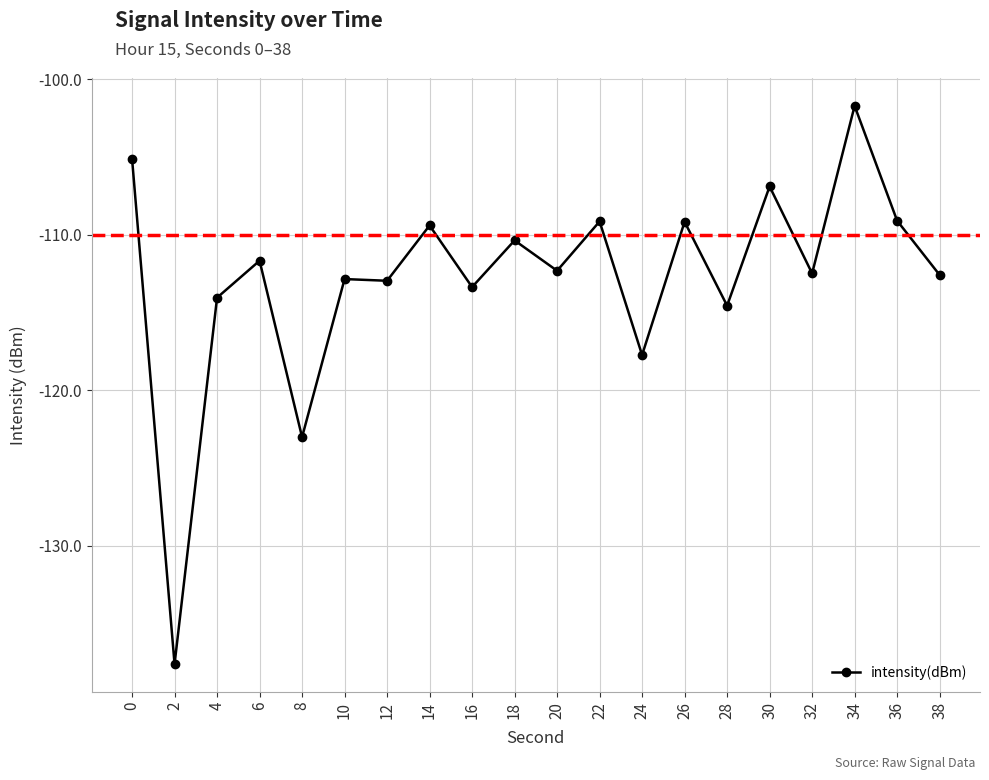

True or false: the data has more than 0 interior local peaks.

True